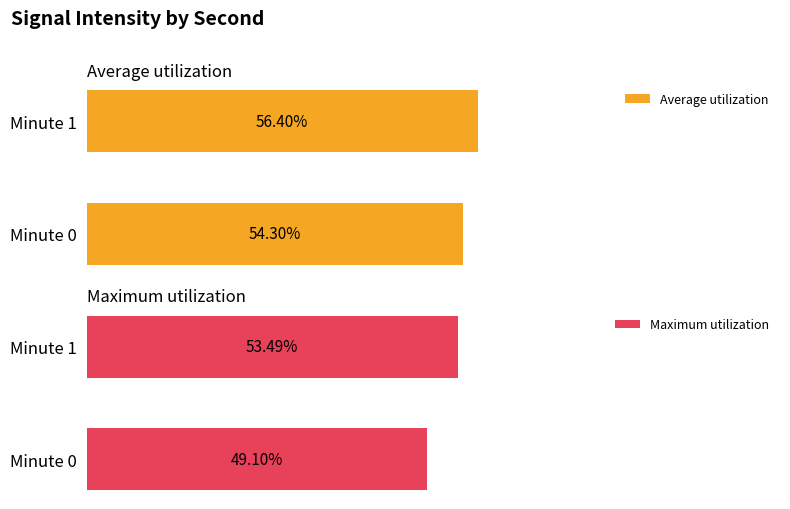

What is the sum of all Average utilization values?

110.7